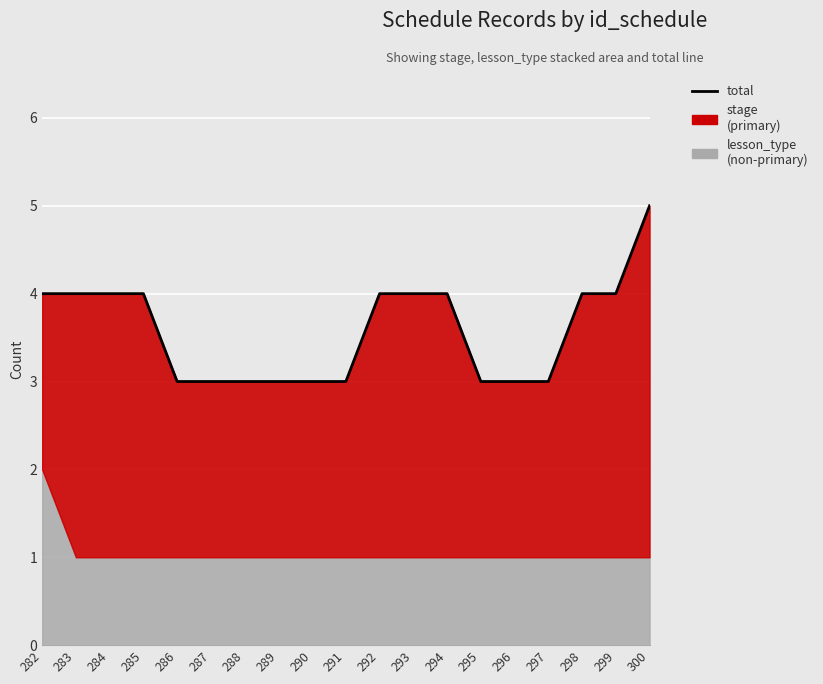

Reading right to left, list all the values displayed in this chart.

300=5	299=4	298=4	297=3	296=3	295=3	294=4	293=4	292=4	291=3	290=3	289=3	288=3	287=3	286=3	285=4	284=4	283=4	282=4